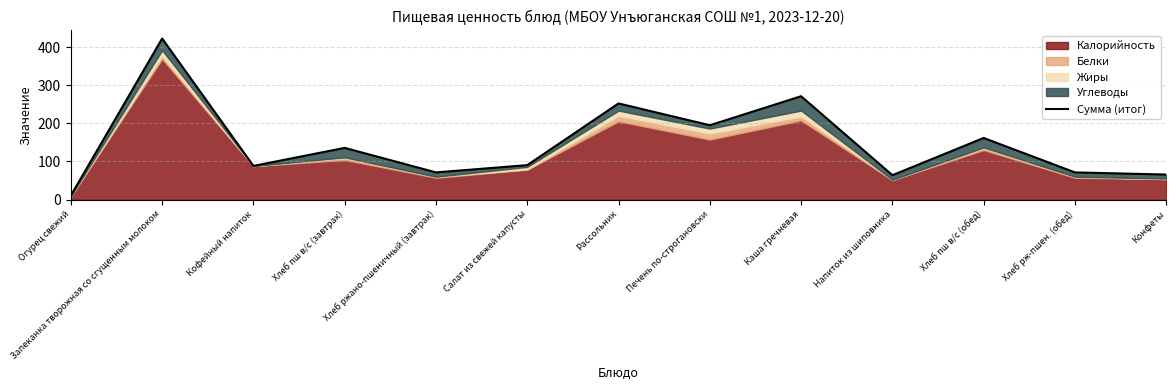

The value at Печень по-строгановски is 275.3. True or false?

False